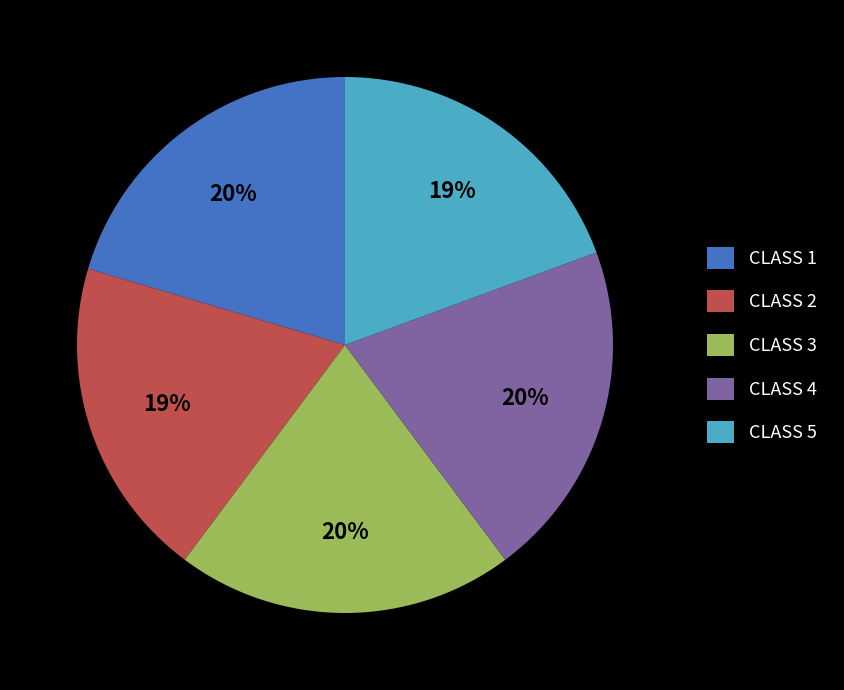

To the nearest percent, what percentage of the pie is CLASS 1?

20%